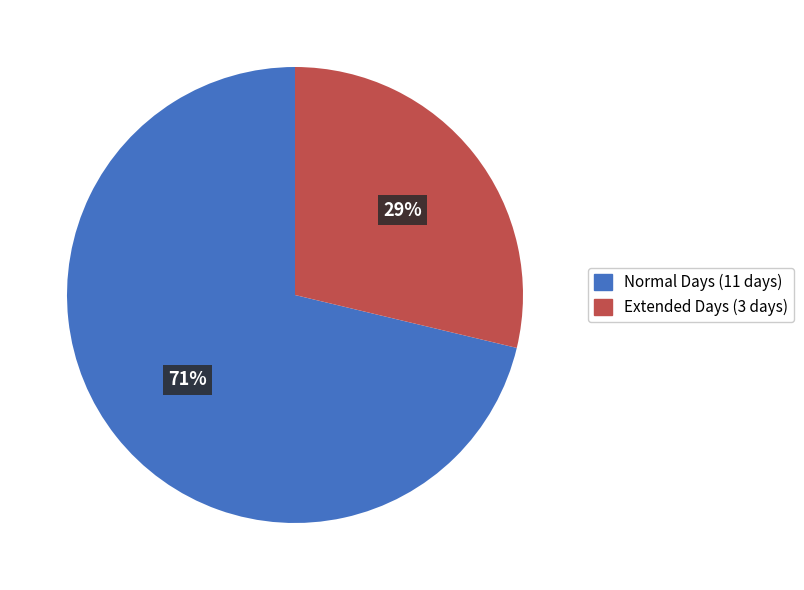

The Extended Days (3 days) slice represents 29% of the pie. True or false?

True